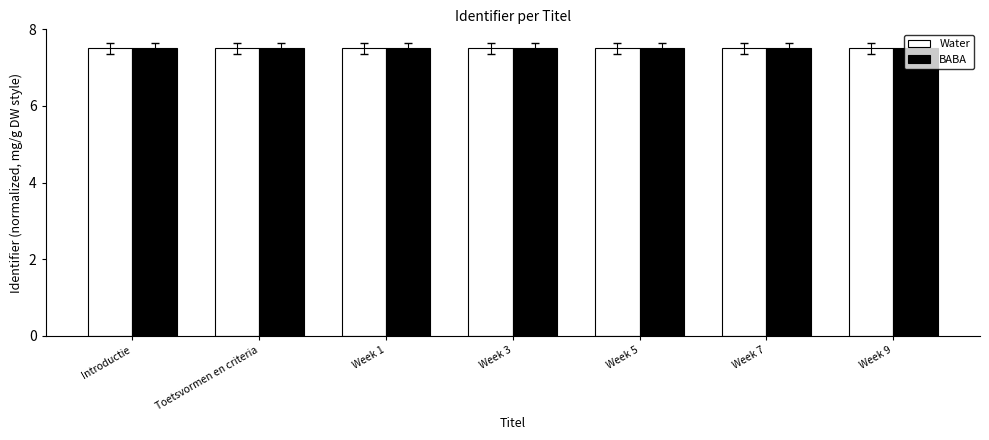

What is the average value of the BABA series?

7.5